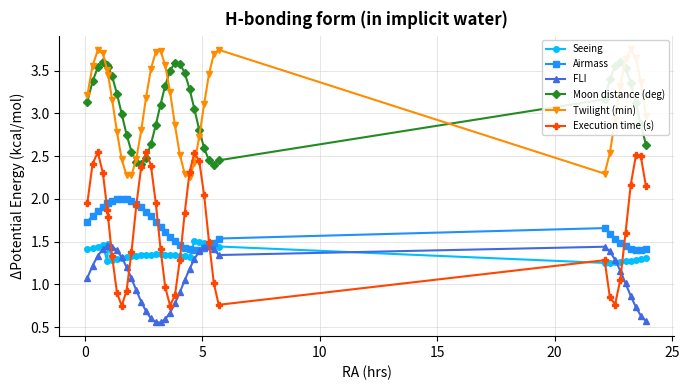

Which series has the largest total across all categories?

Twilight (min)